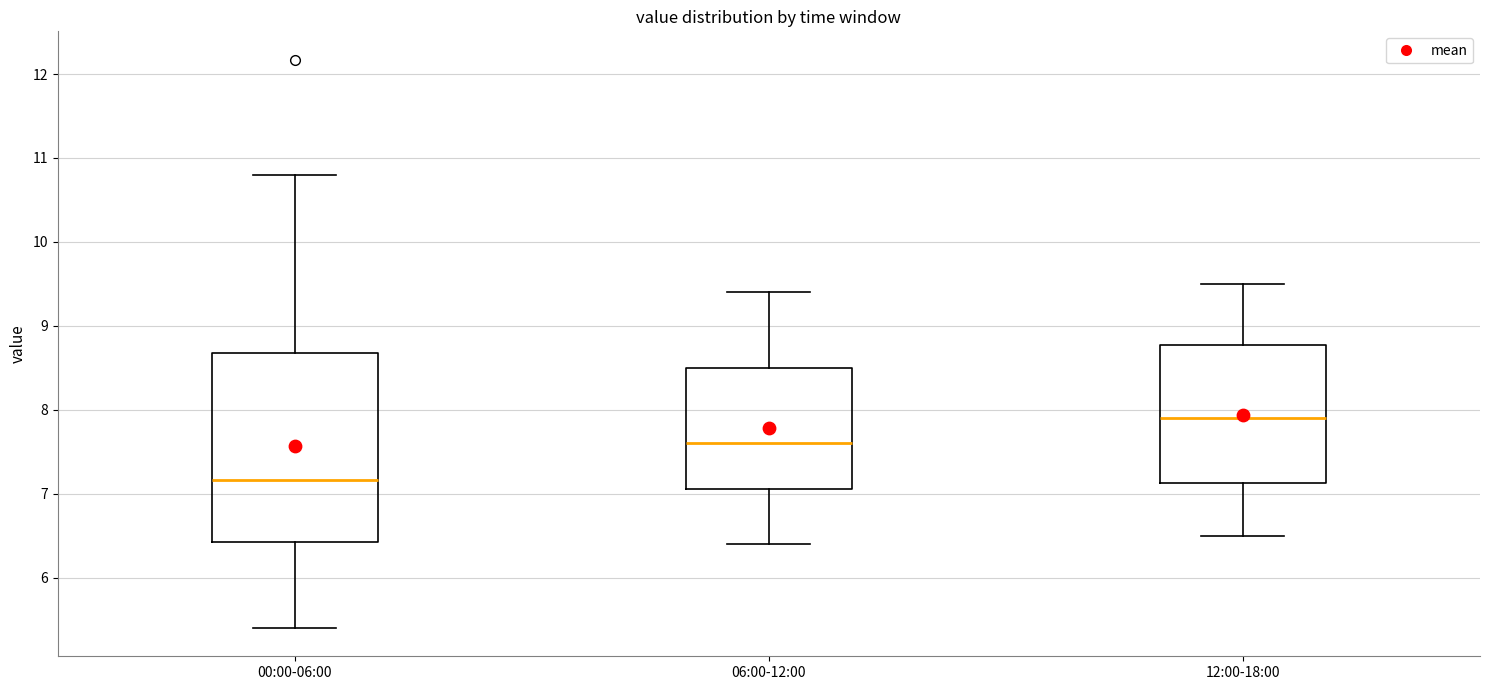

Which box has the lowest median line?

00:00-06:00